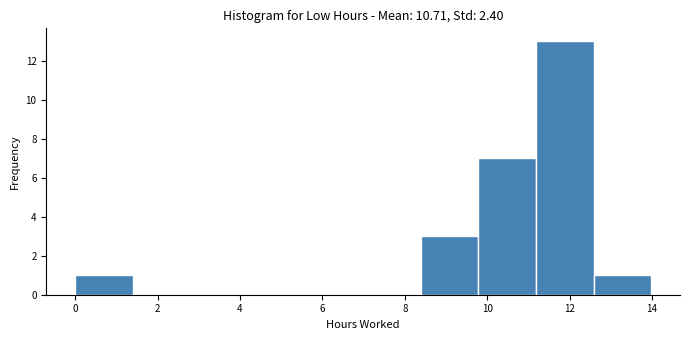

What is the height of the bar covering 11.2 to 12.6 on the x-axis? Neither the bar edges nor the heights are printed on the chart, so give them approximately, as read against the axes.

13